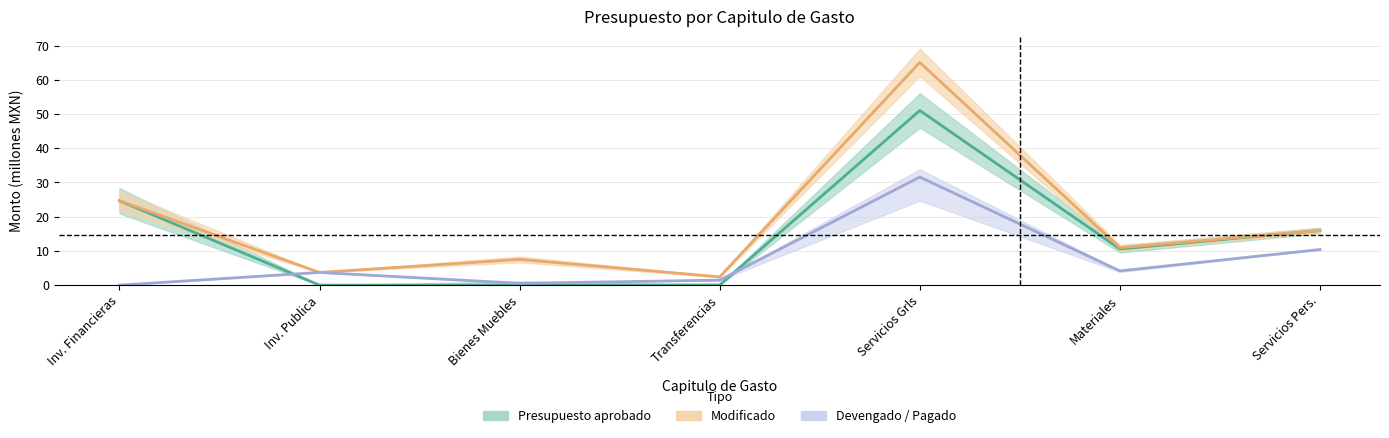

True or false: Devengado and Modificado cross at least once.

False